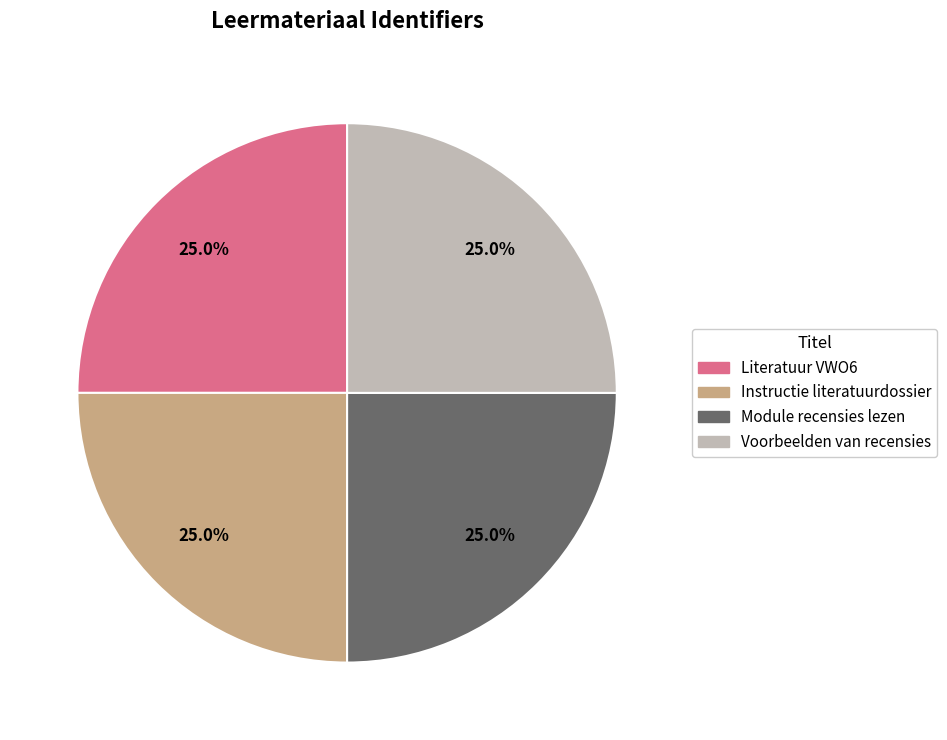

Does any single category account for the majority?

No